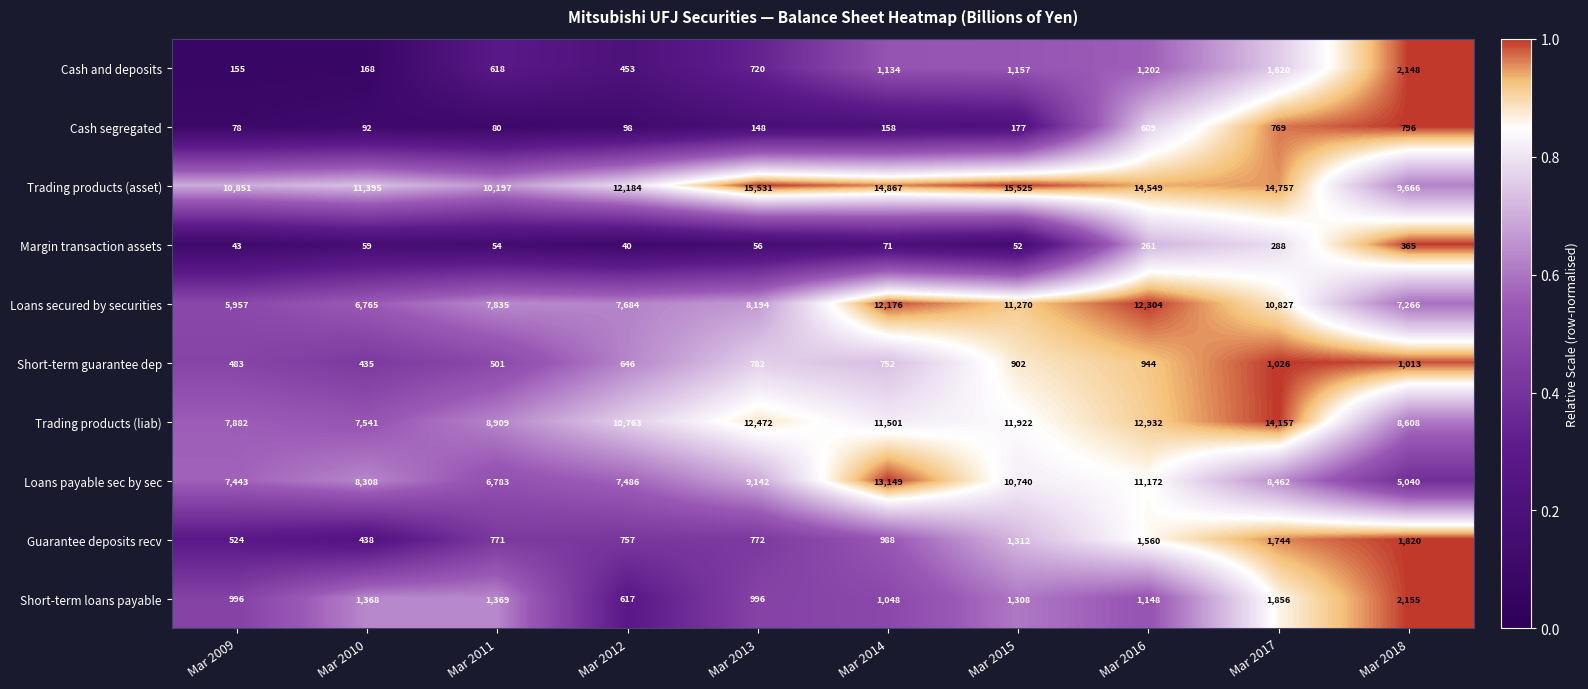

What is the smallest value displayed?

40